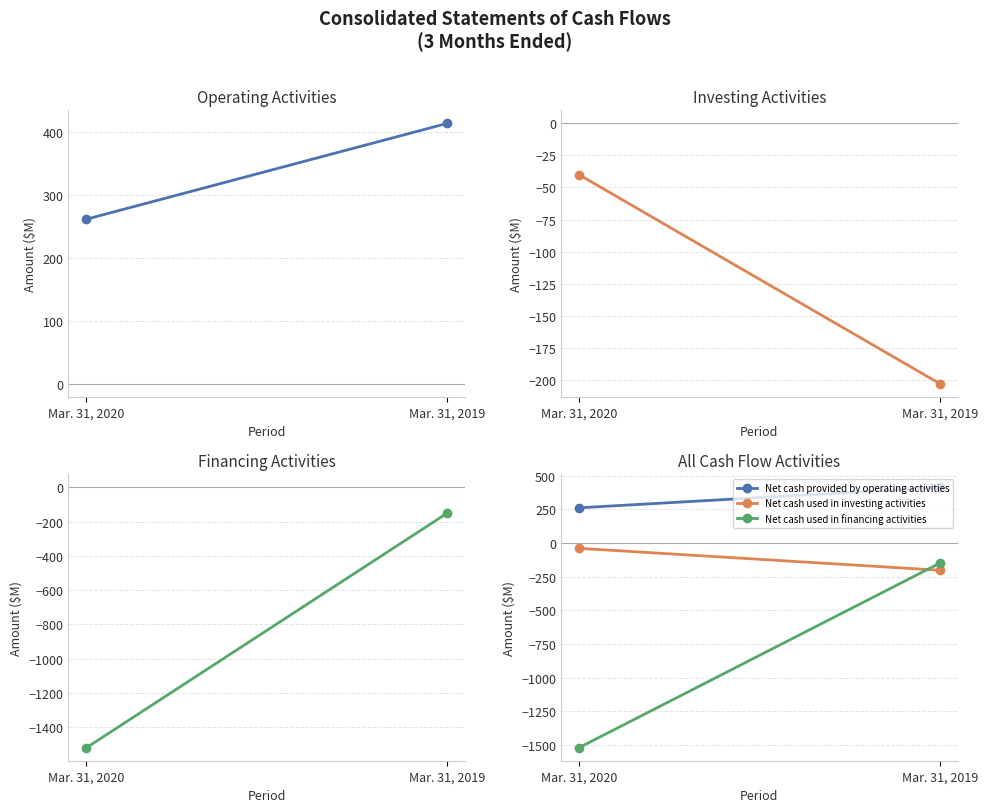

Is it true that Net cash used in financing activities equals -2622 at Mar. 31, 2020?

False